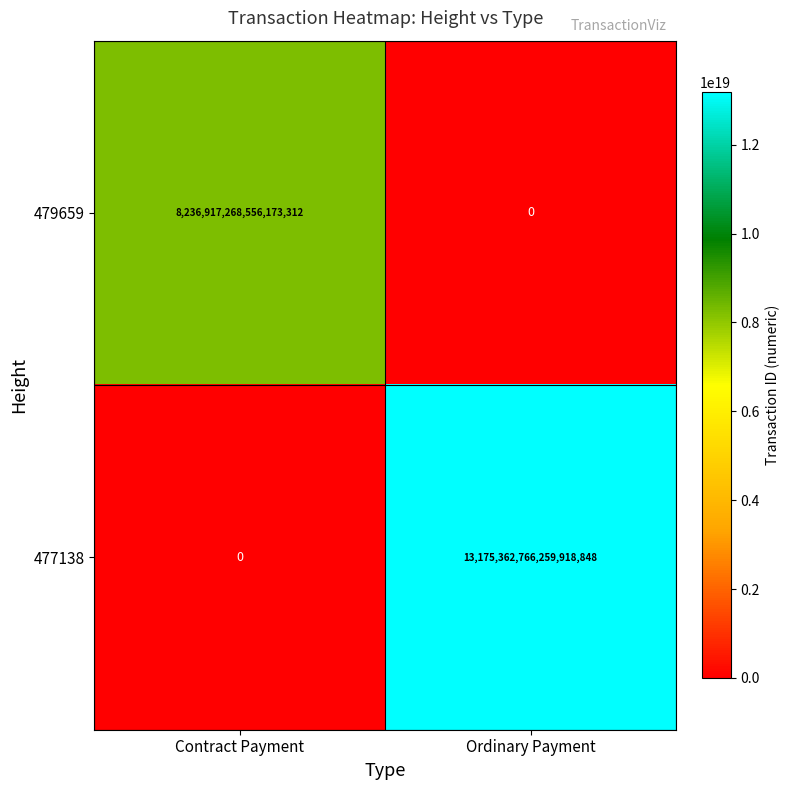

Rank the series at Contract Payment from lowest to highest value.

477138, 479659